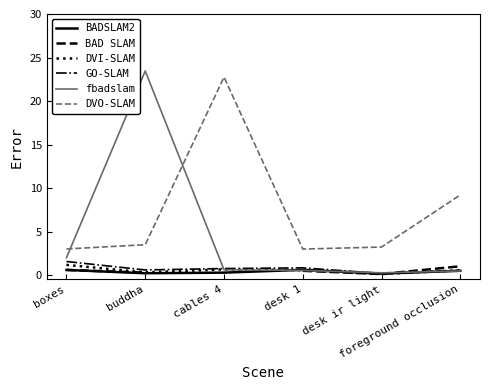

Which series has the widest spread of values?

fbadslam